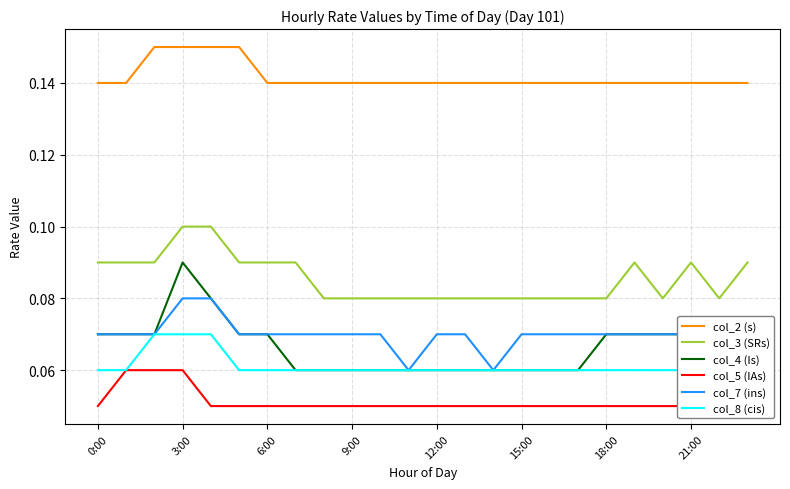

Rank the series by their maximum value, from lowest to highest.

col_5 (IAs), col_8 (cis), col_7 (ins), col_4 (Is), col_3 (SRs), col_2 (s)